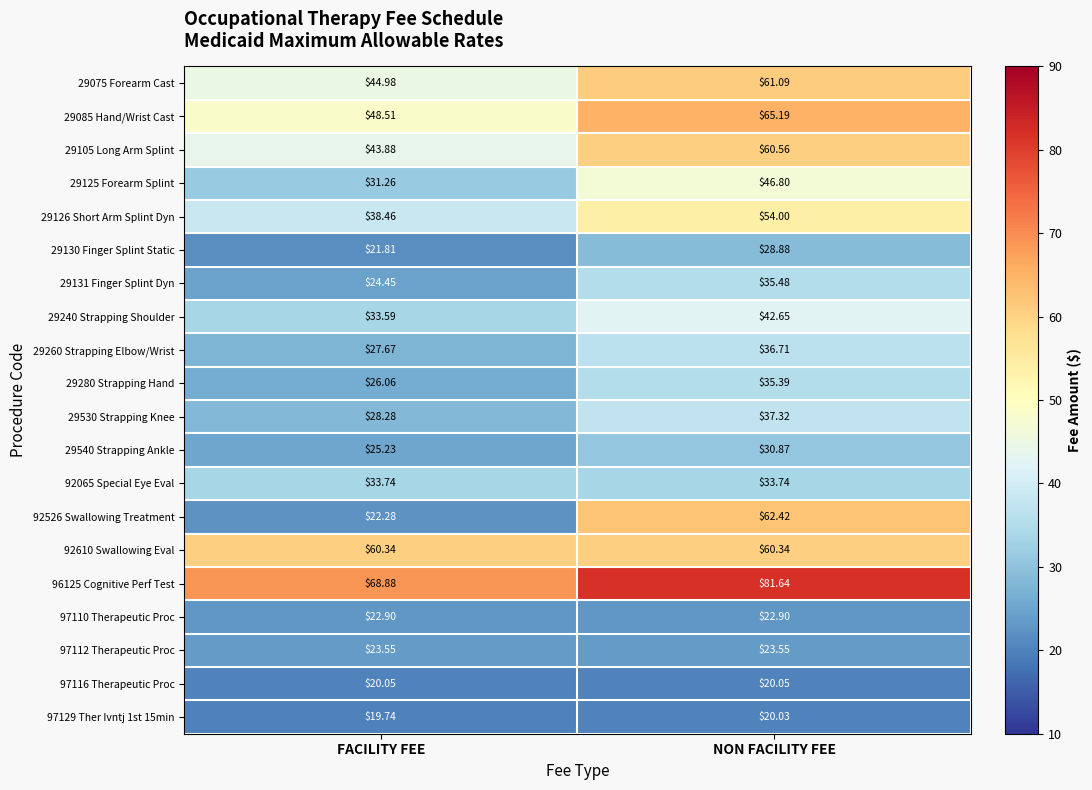

Where is 29075 Forearm Cast nearest to the value 53?

FACILITY FEE